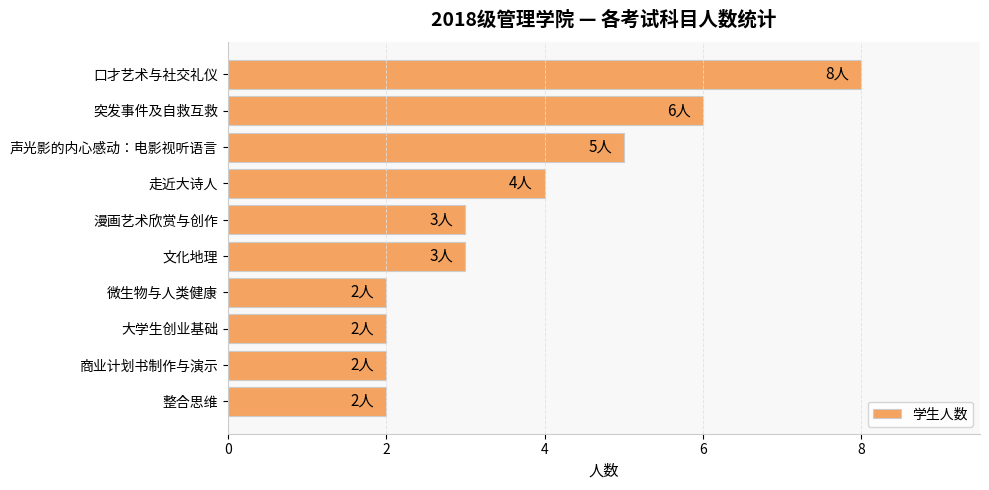

What is the label of the 7th bar from the top?

微生物与人类健康